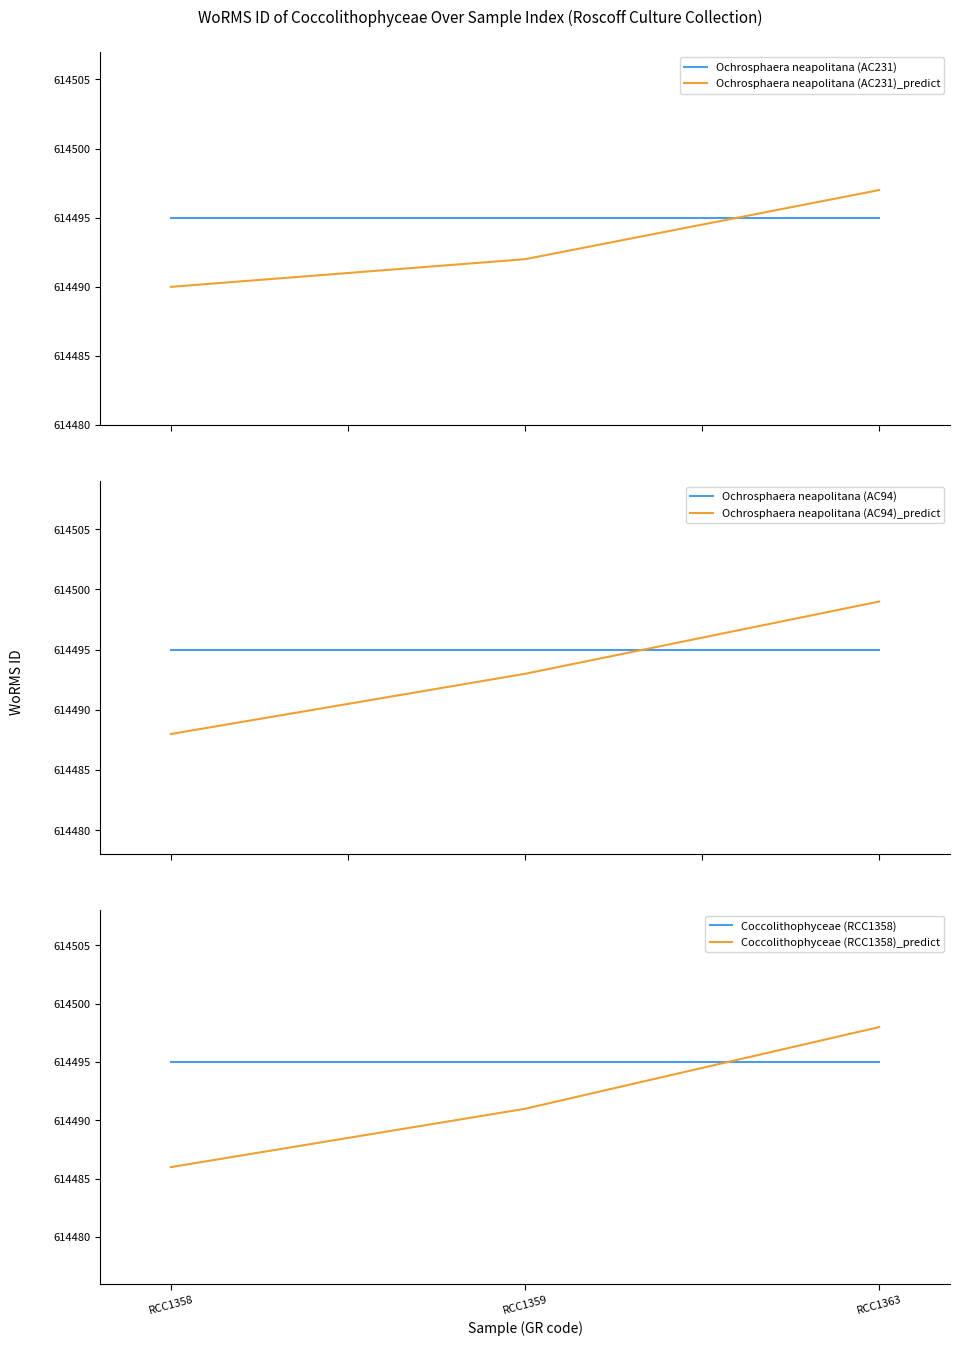

How many values in the Ochrosphaera neapolitana (AC231)_predict series exceed 614492?

1